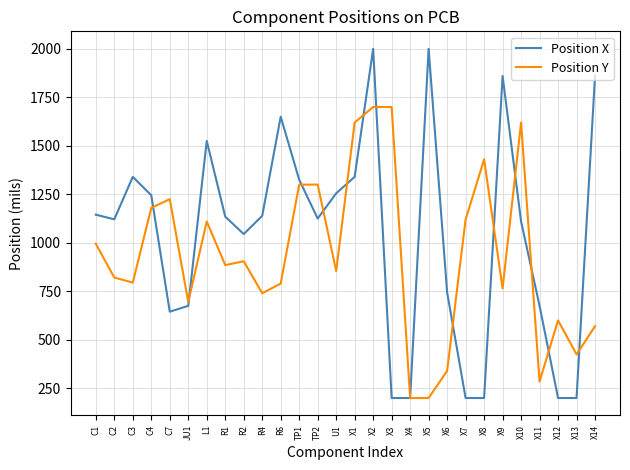

What is the highest value of the Position X series?

2000